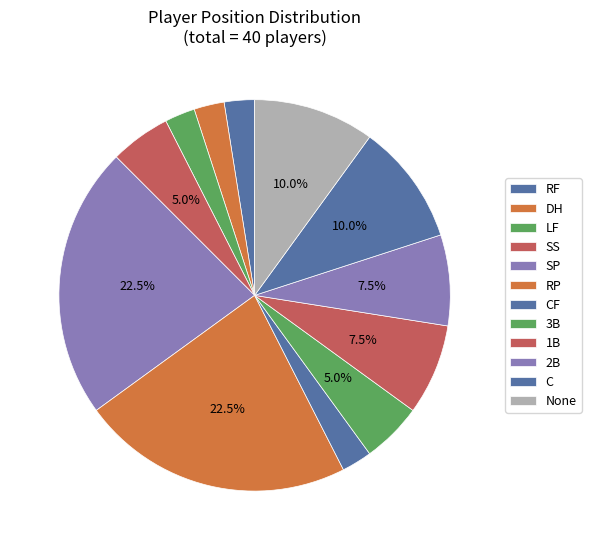

Is it true that SP is 31% of the pie?

False